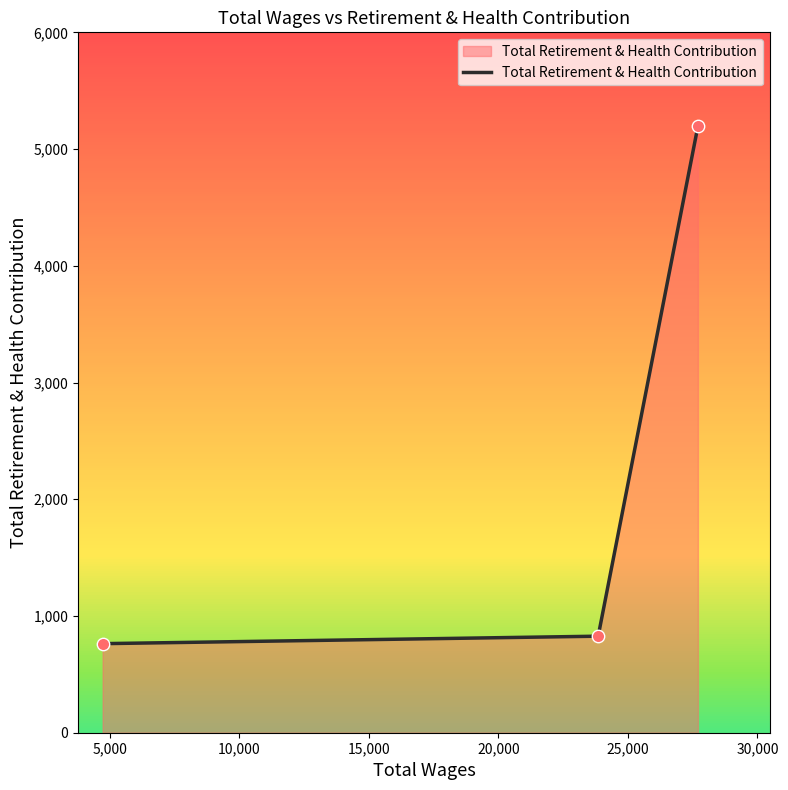

What is the sum of all values?

6785